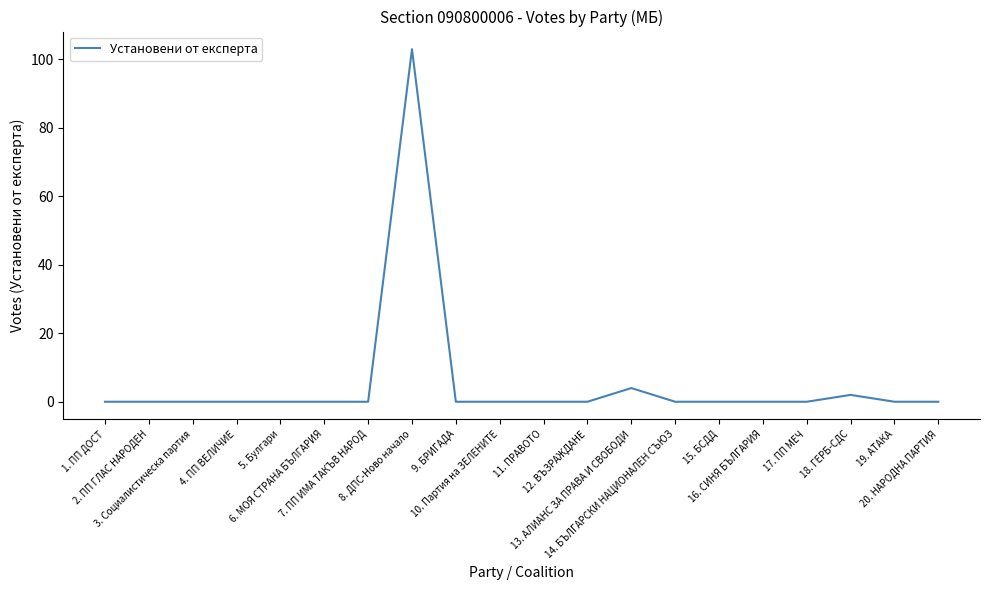

What is the greatest value displayed?

103